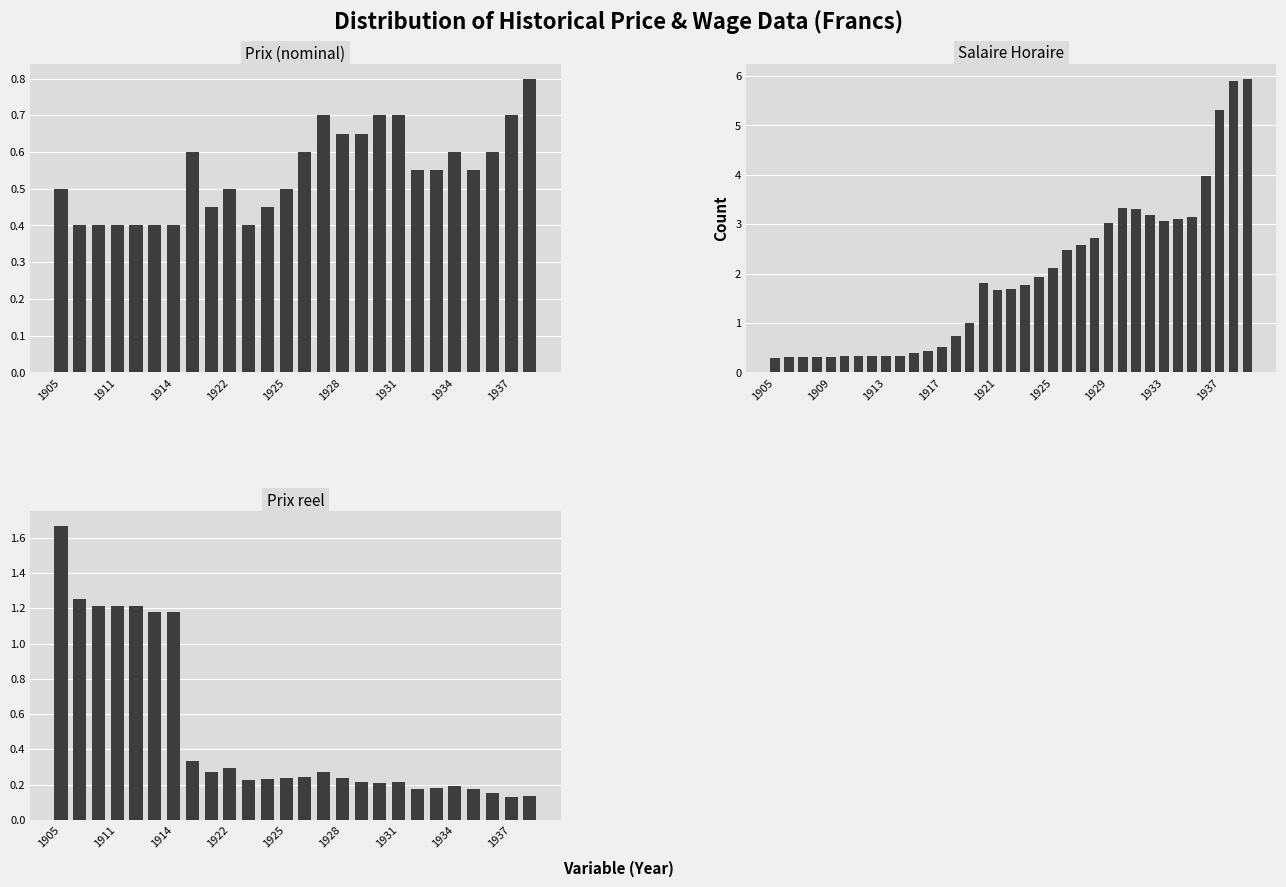

Rank the series by their maximum value, from highest to lowest.

Salaire_Horaire, Prix_reel, Prix